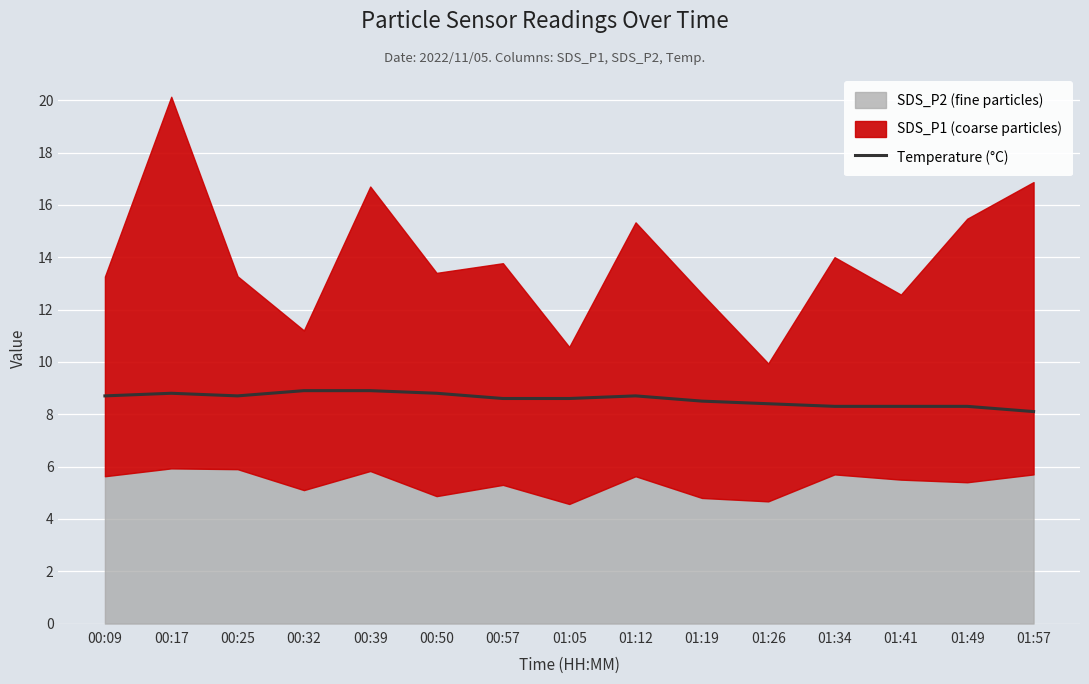

What is the minimum value for Temperature (°C)?

8.1